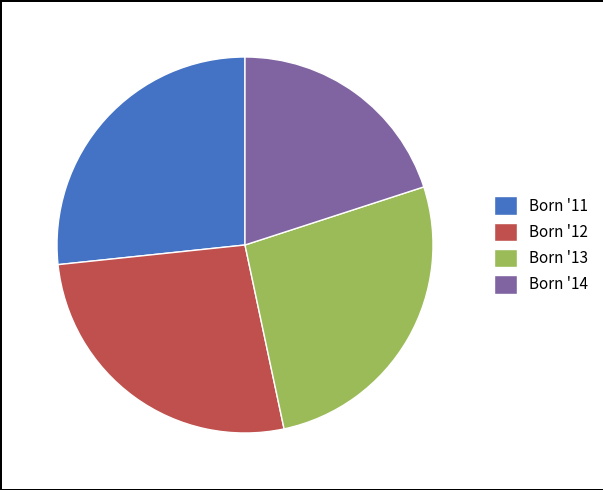

What is the smallest slice in the pie chart?

Born '14